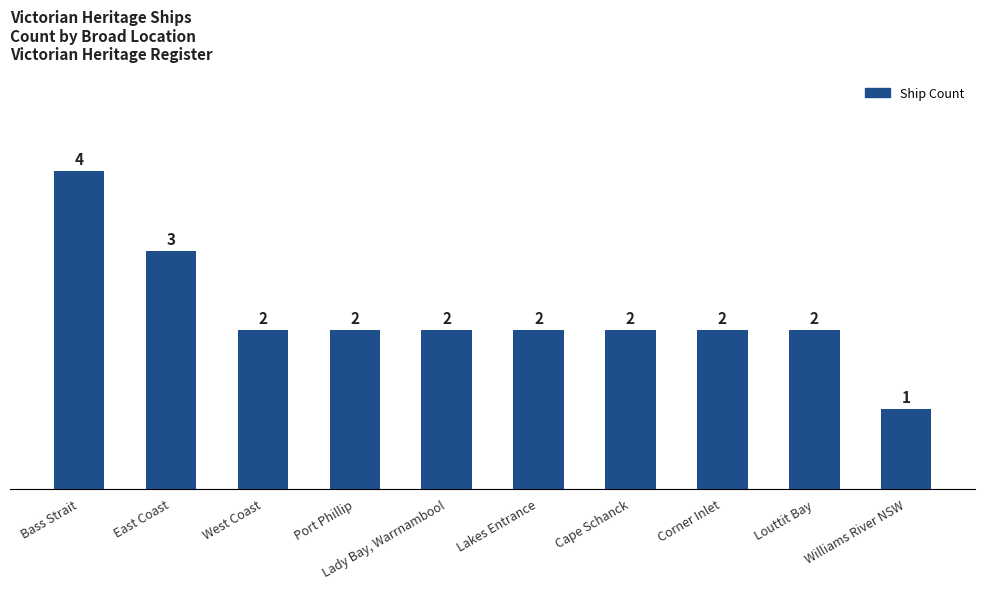

Does the chart contain stacked bars?

No